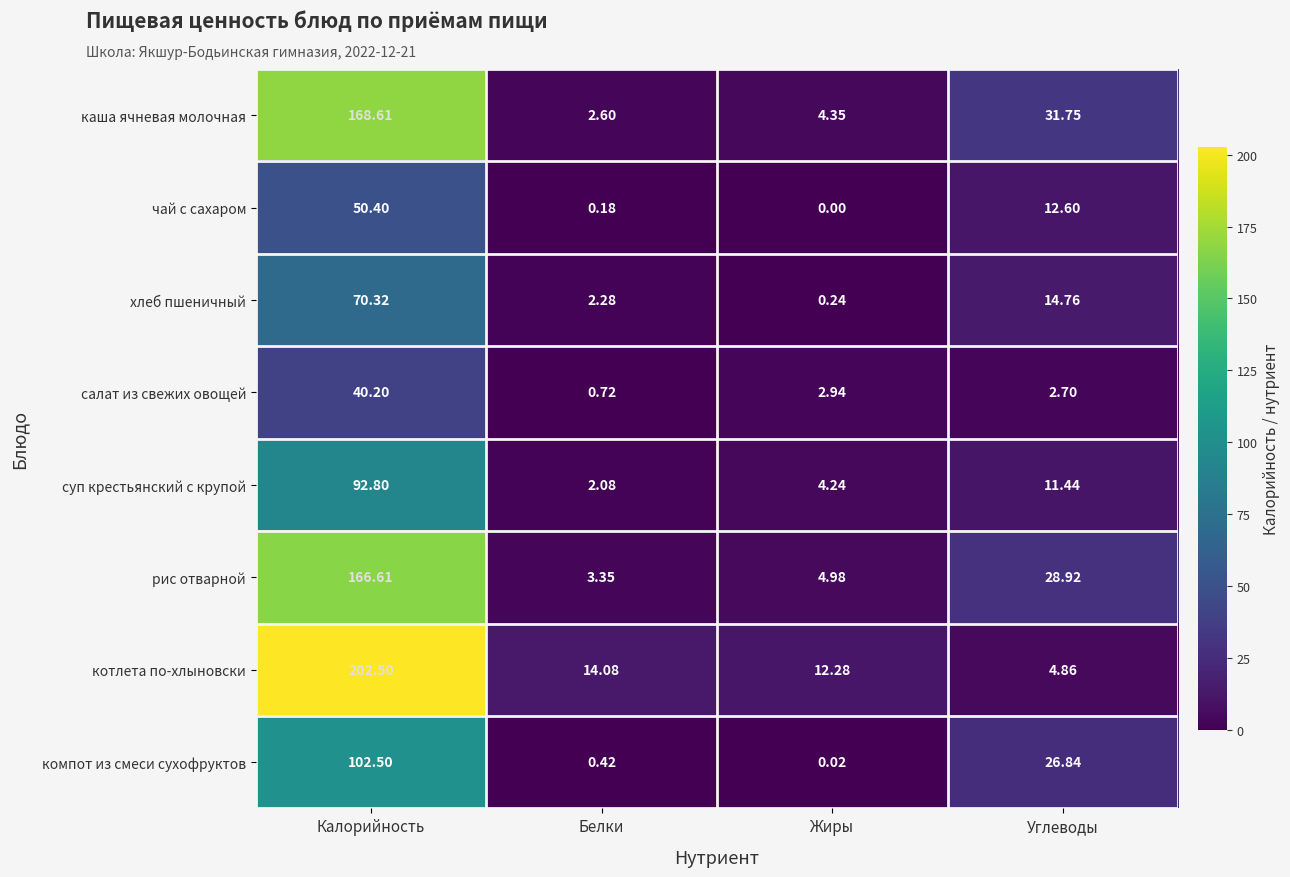

Between Калорийность and Углеводы, which series saw the biggest shift?

котлета по-хлыновски